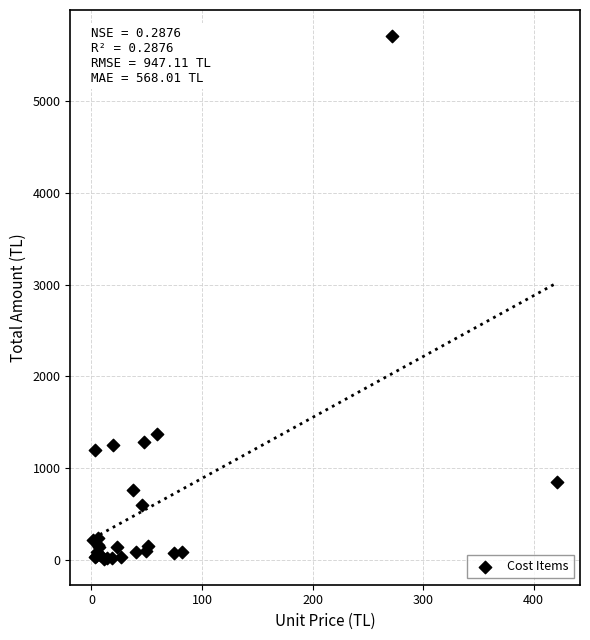

What Y value in the scatter plot is closest to 2861?

1368.5